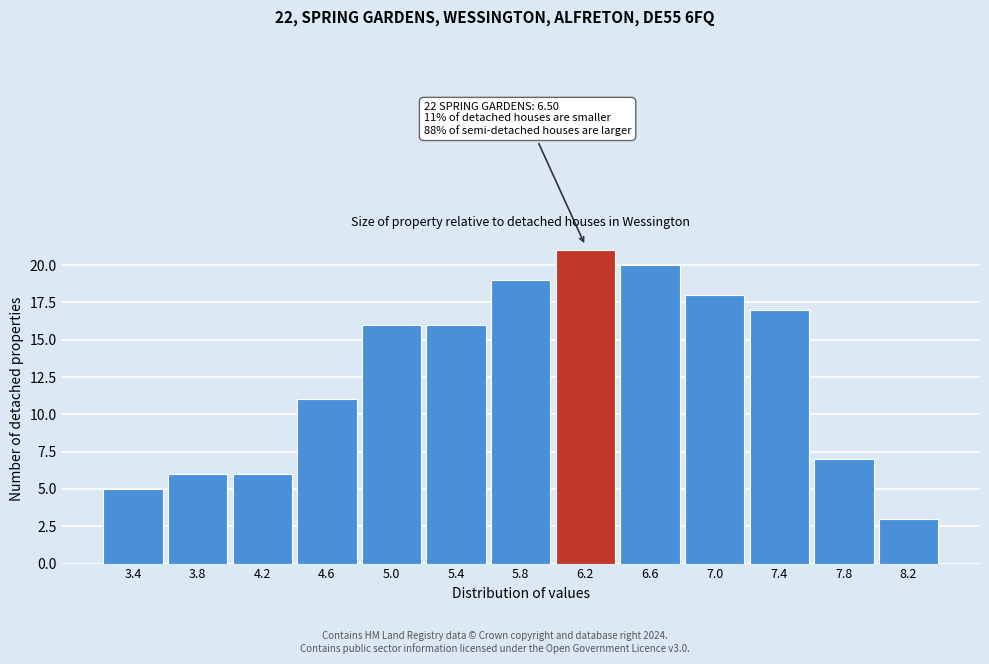

Reading right to left, list all the values displayed in this chart.

3	7	17	18	20	21	19	16	16	11	6	6	5